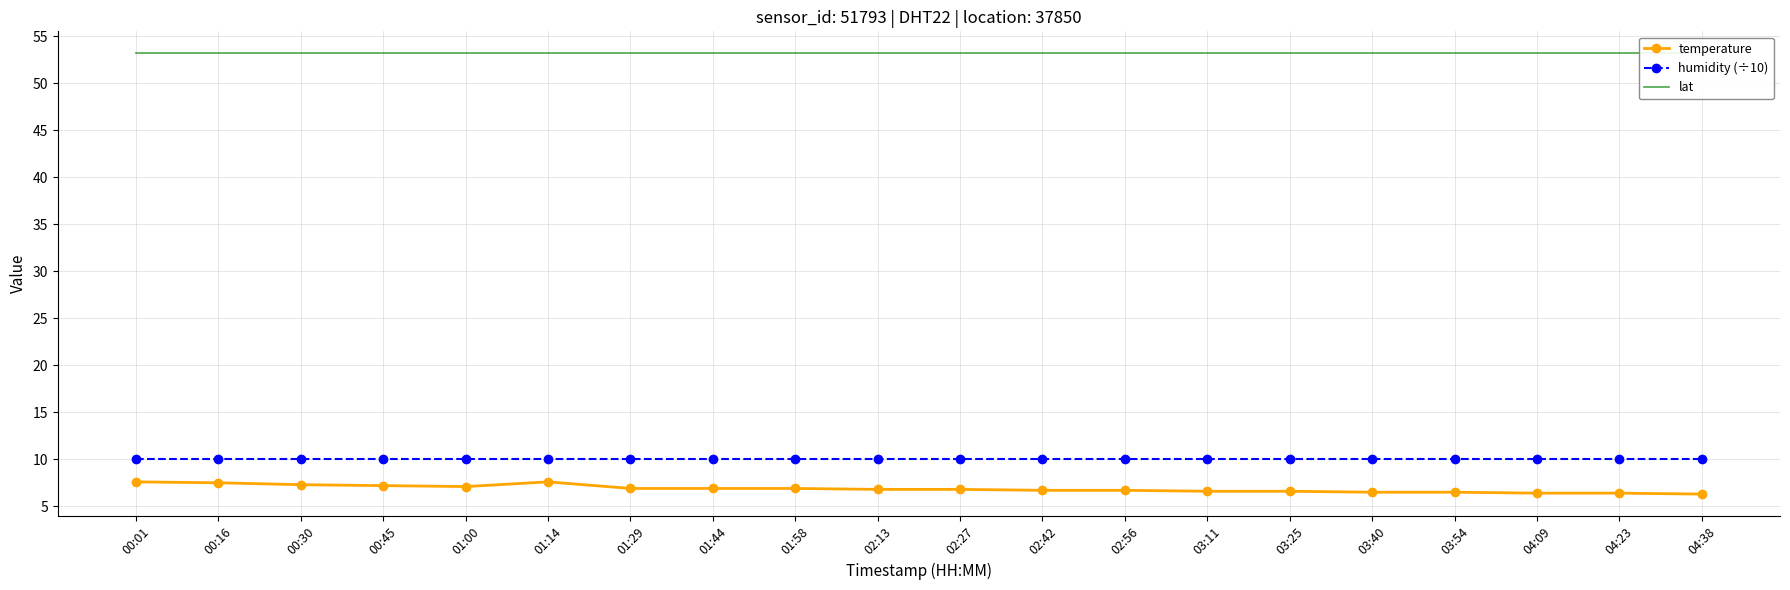

Between 02:56 and 04:23, which series saw the biggest shift?

temperature